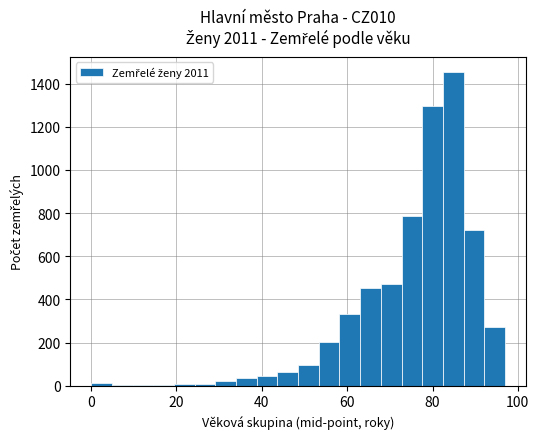

Read against the x-axis, roughly where is the centre of the tallest bar?

84